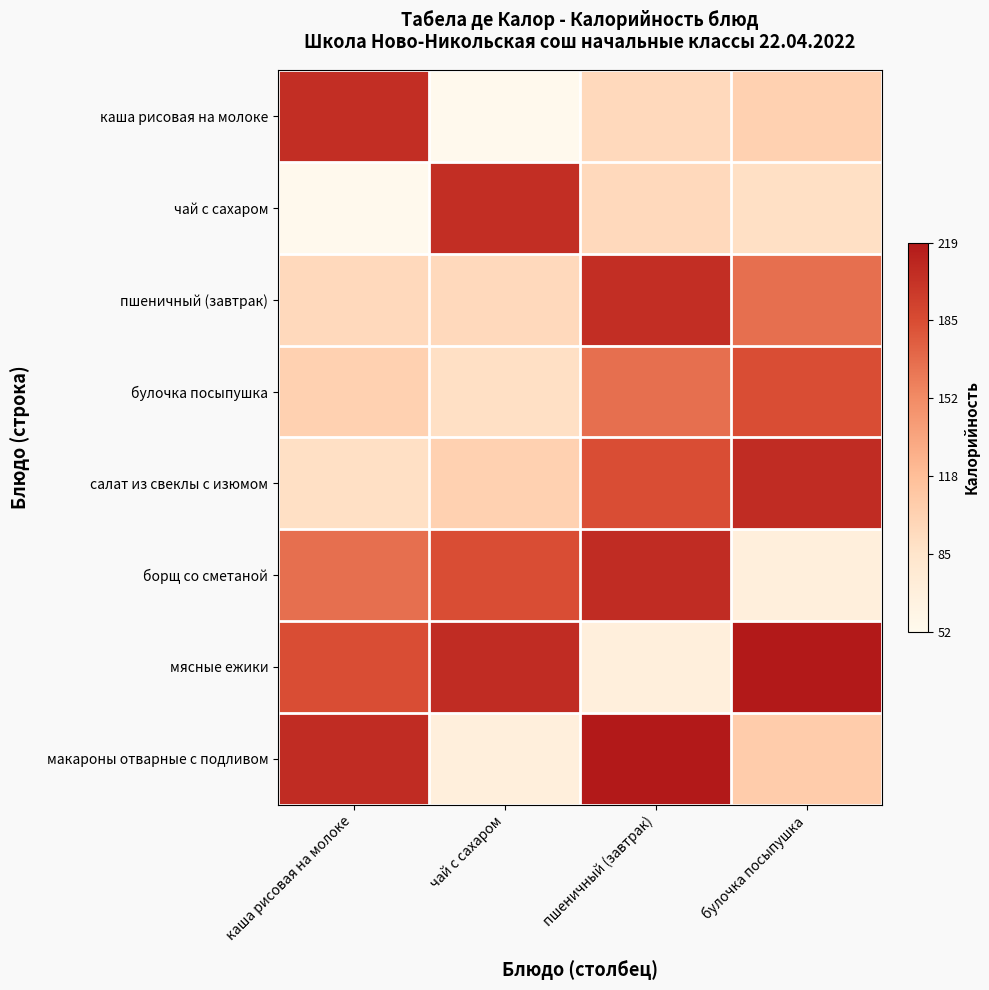

Reading left to right, extract all data points from this chart.

каша рисовая на молоке: каша рисовая на молоке=0.9	чай с сахаром=0.0	пшеничный (завтрак)=0.3	булочка посыпушка=0.3
чай с сахаром: каша рисовая на молоке=0.0	чай с сахаром=0.9	пшеничный (завтрак)=0.3	булочка посыпушка=0.2
пшеничный (завтрак): каша рисовая на молоке=0.3	чай с сахаром=0.3	пшеничный (завтрак)=0.9	булочка посыпушка=0.7
булочка посыпушка: каша рисовая на молоке=0.3	чай с сахаром=0.2	пшеничный (завтрак)=0.7	булочка посыпушка=0.8
салат из свеклы с изюмом: каша рисовая на молоке=0.2	чай с сахаром=0.3	пшеничный (завтрак)=0.8	булочка посыпушка=0.9
борщ со сметаной: каша рисовая на молоке=0.7	чай с сахаром=0.8	пшеничный (завтрак)=0.9	булочка посыпушка=0.1
мясные ежики: каша рисовая на молоке=0.8	чай с сахаром=0.9	пшеничный (завтрак)=0.1	булочка посыпушка=1.0
макароны отварные с подливом: каша рисовая на молоке=0.9	чай с сахаром=0.1	пшеничный (завтрак)=1.0	булочка посыпушка=0.3